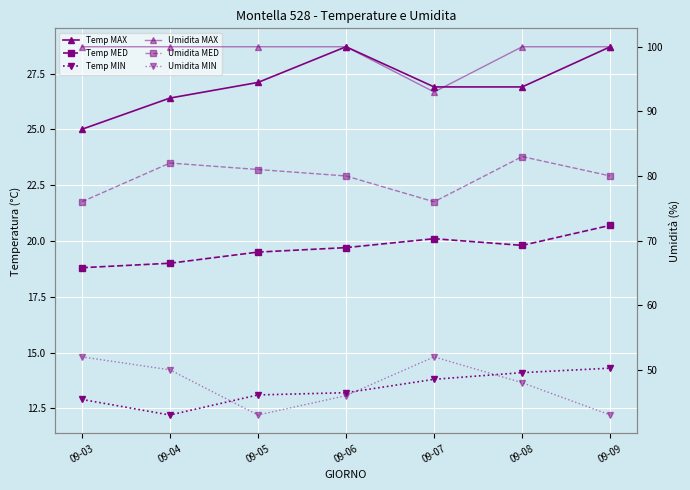

How many interior local valleys does the Temp MED series have?

1